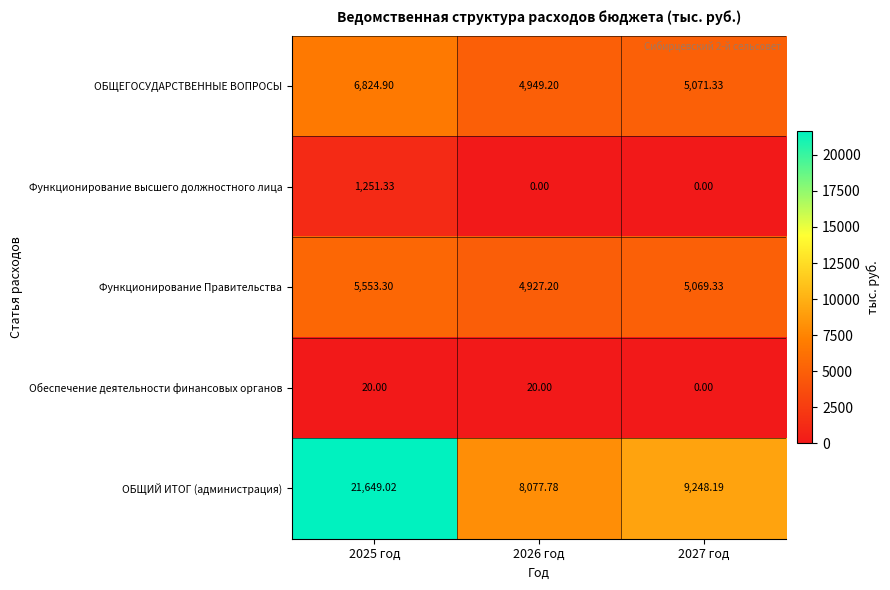

Which series has the largest total across all categories?

ОБЩИЙ ИТОГ (администрация)